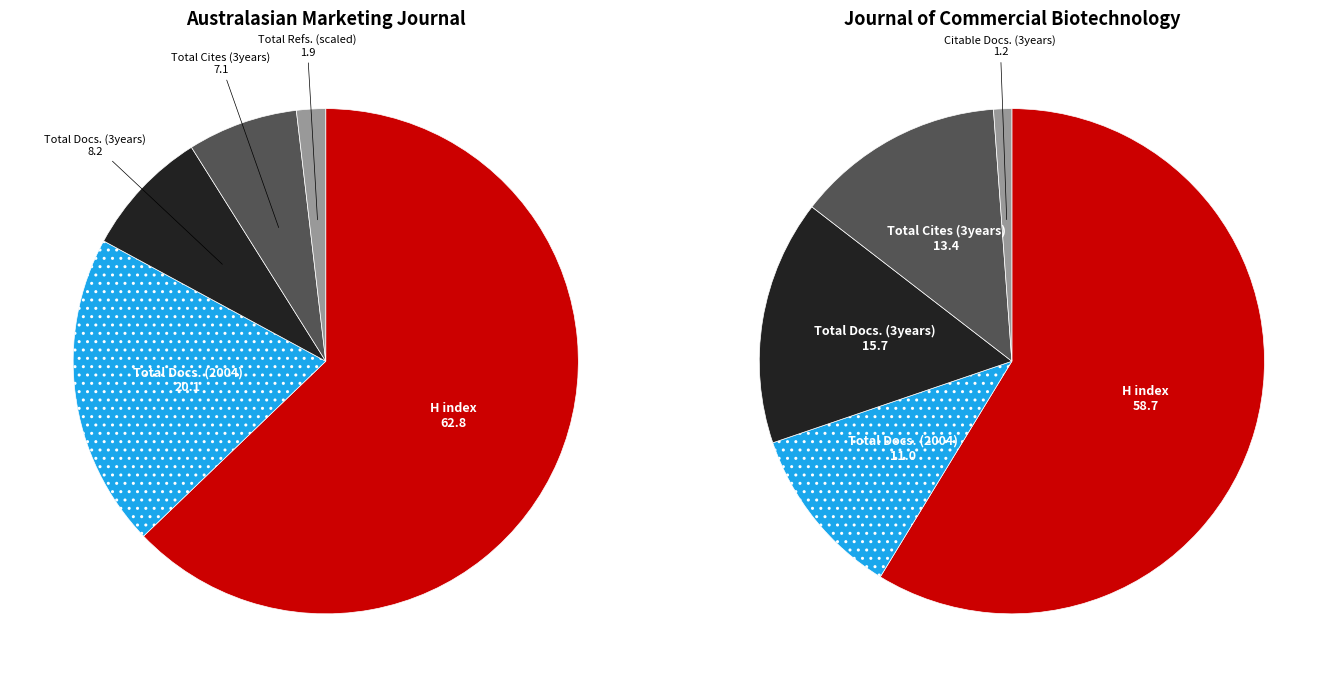

Is it true that Journal of Commercial Biotechnology is 44% of the pie?

False